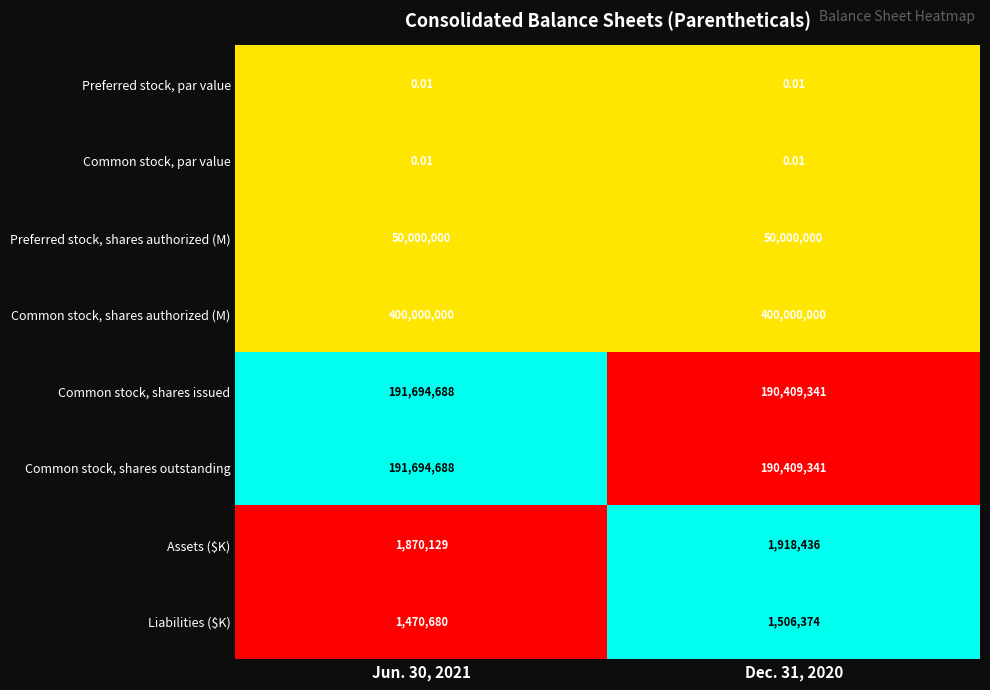

Which series has the largest total across all categories?

Common stock, shares authorized (M)